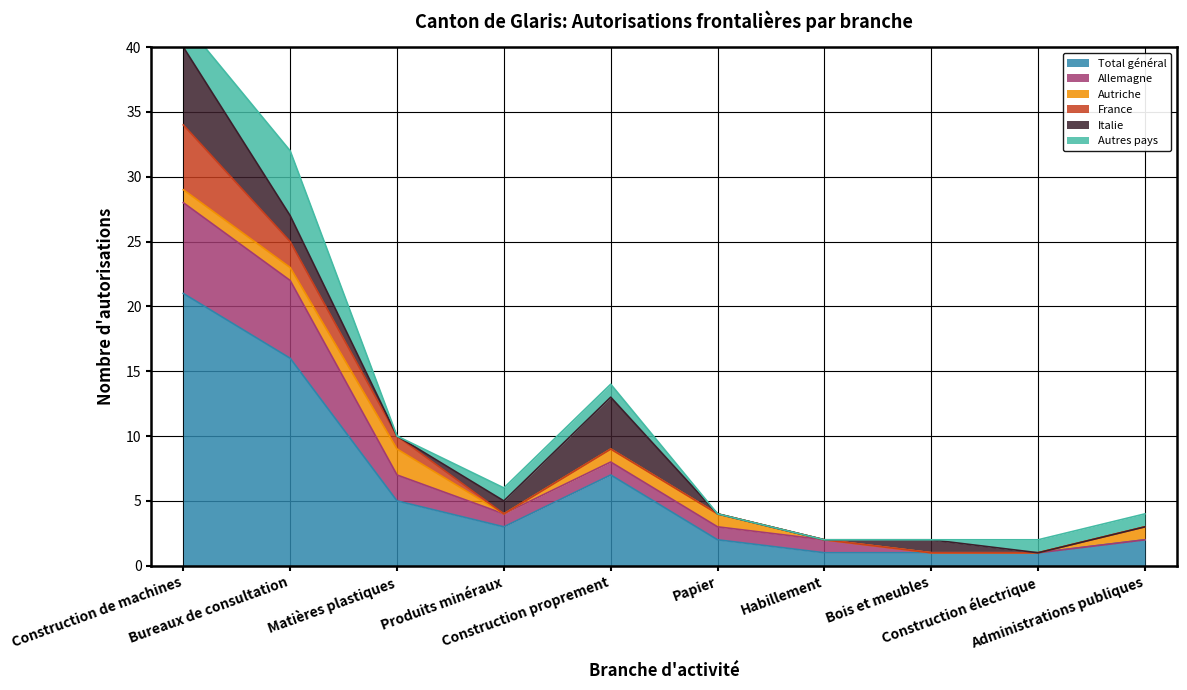

Is it true that Autres pays equals 2 at Construction de machines?

True